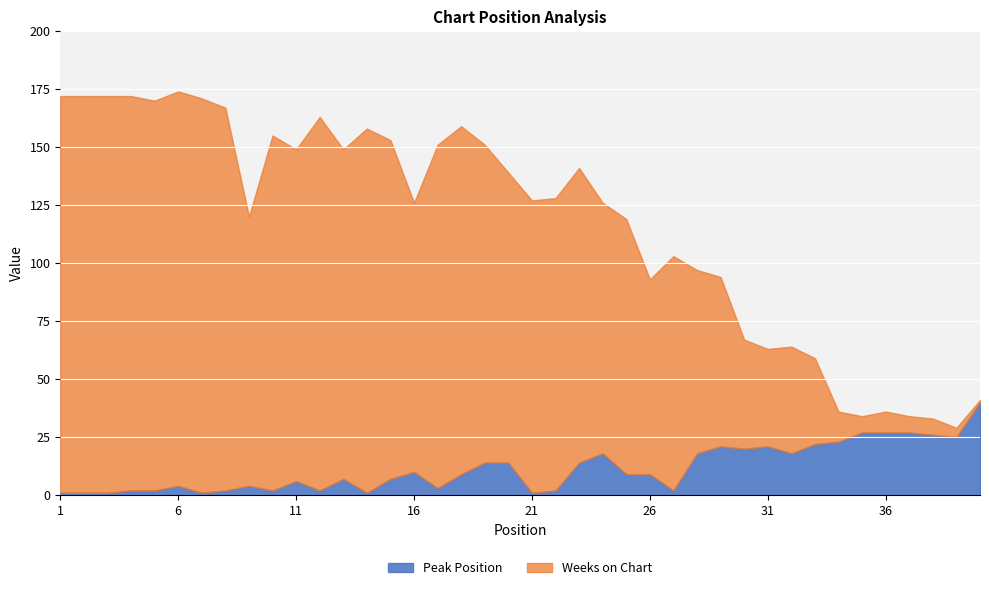

How many interior local peaks does the Weeks on Chart series have?

9